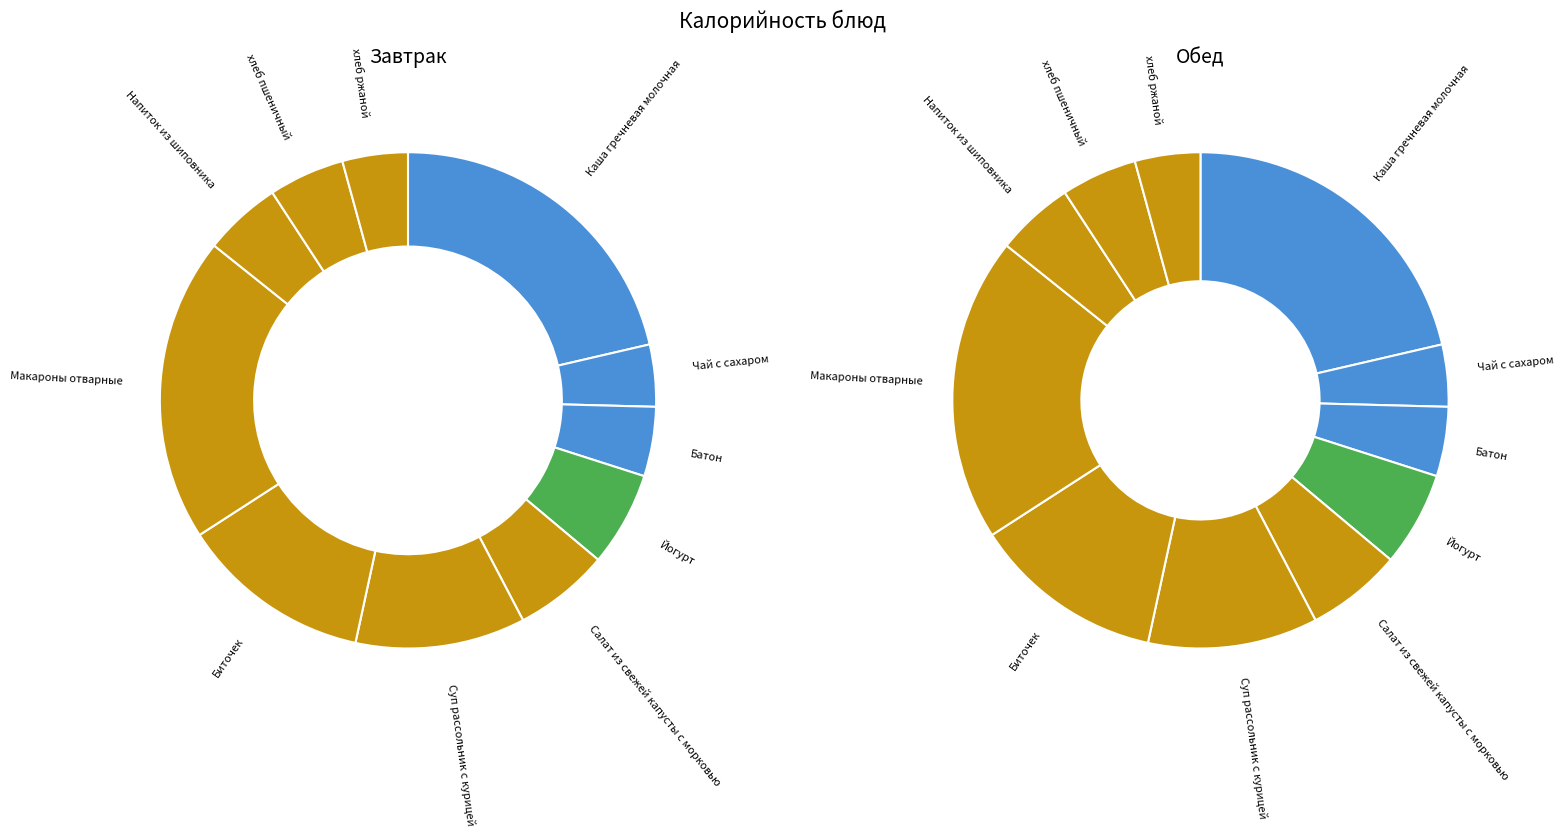

To the nearest percent, what portion does хлеб ржаной represent?

4%